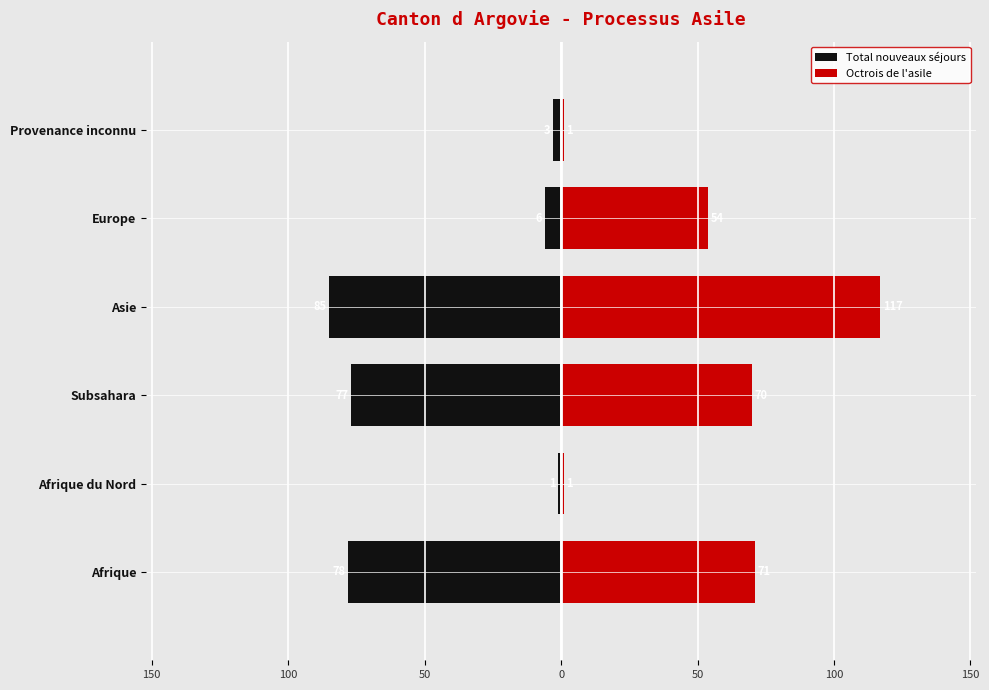

Does the chart contain stacked bars?

No